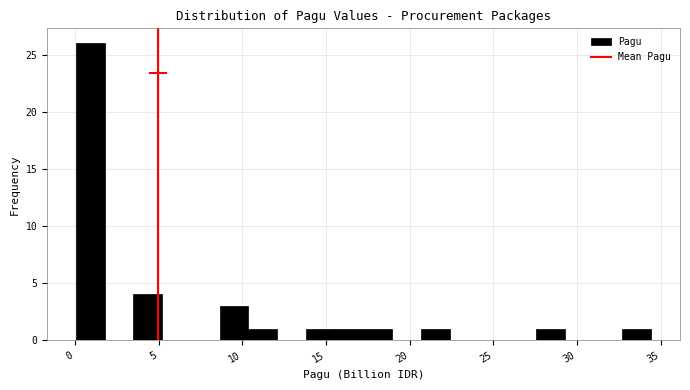

Read against the x-axis, roughly where is the centre of the tallest bar?

1.0